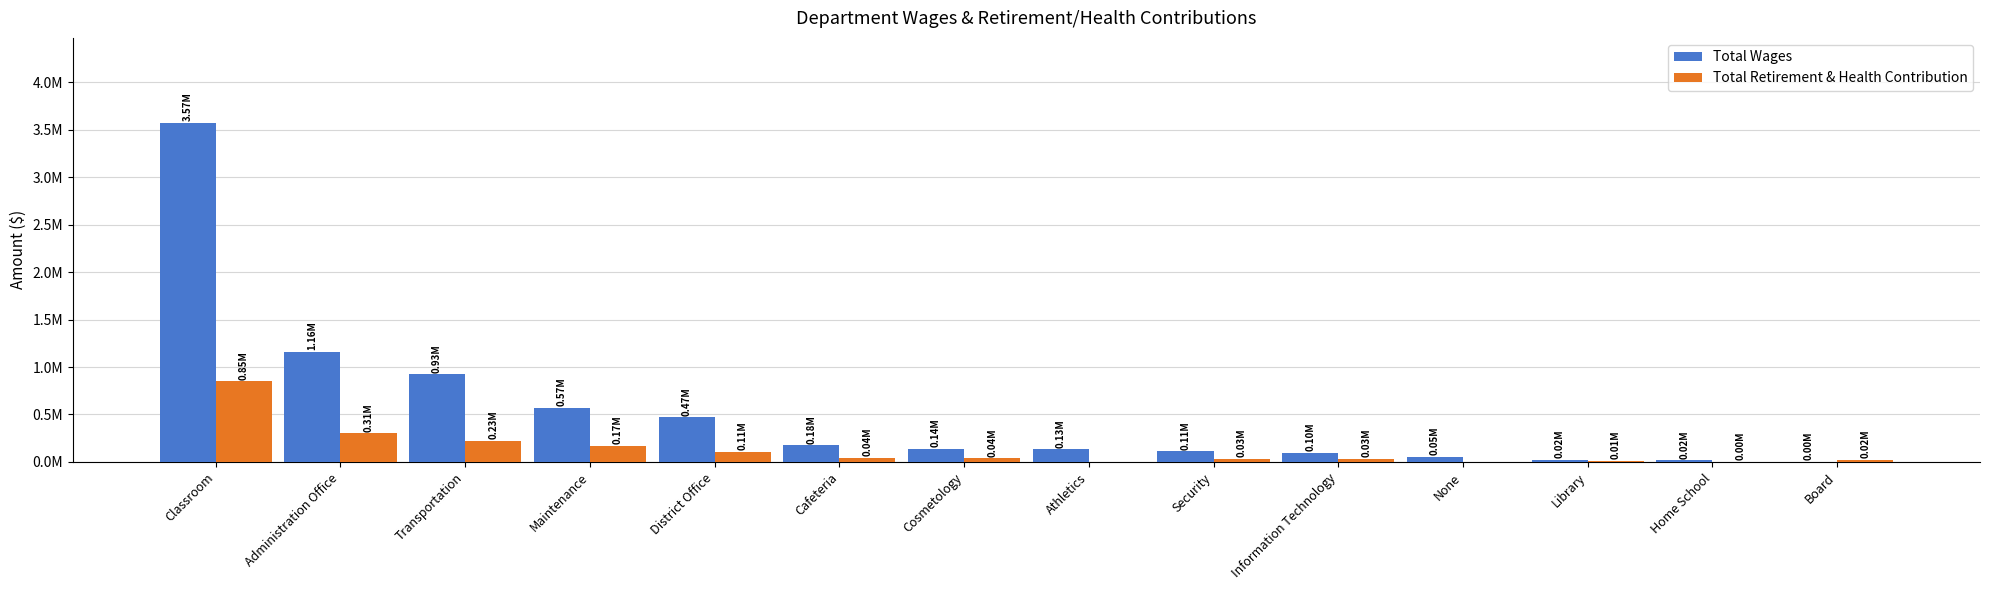

What are all the series names shown in the legend?

Total Wages, Total Retirement & Health Contribution